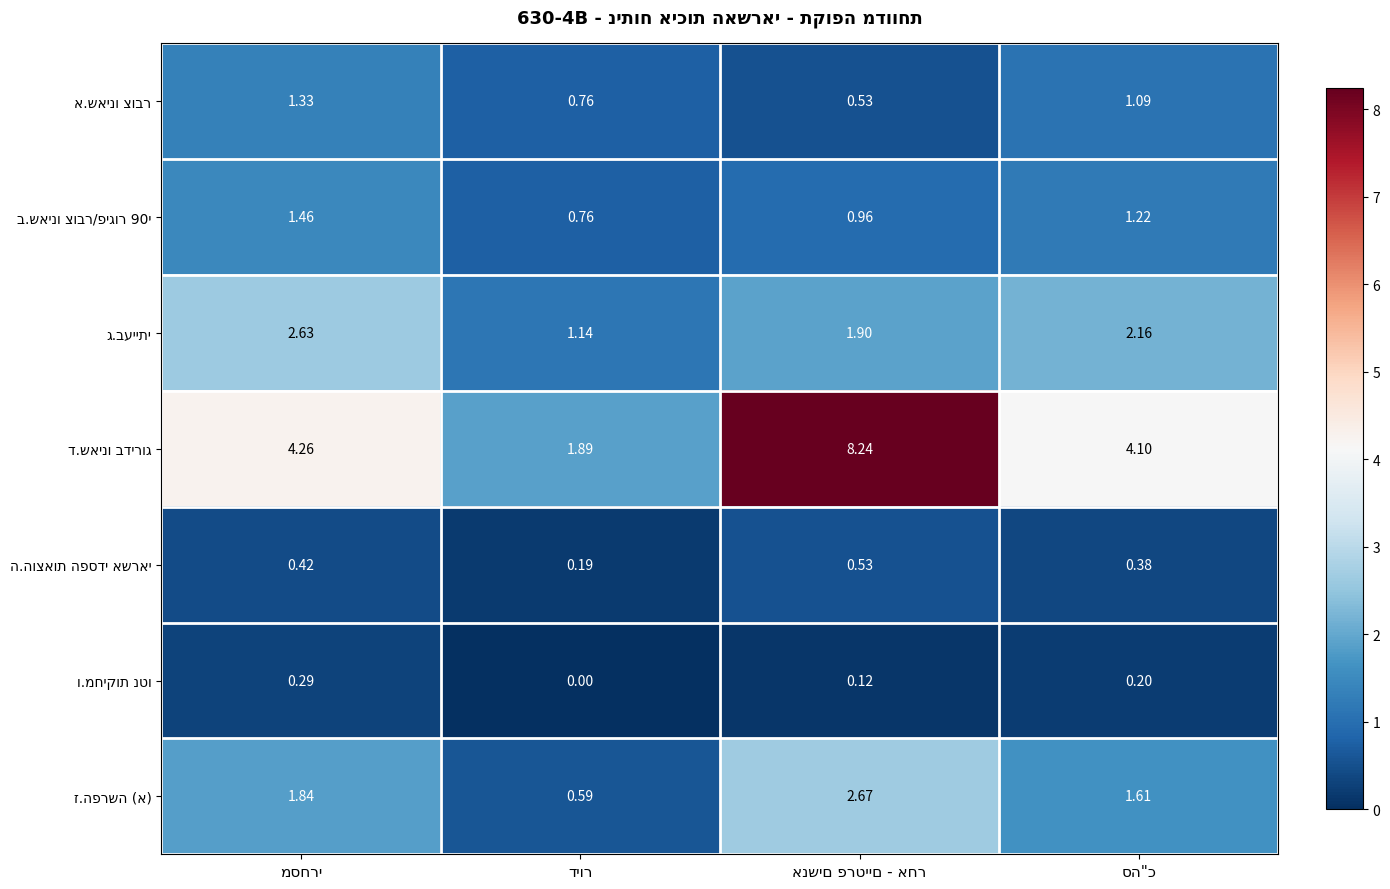

How many distinct data groups are displayed?

7